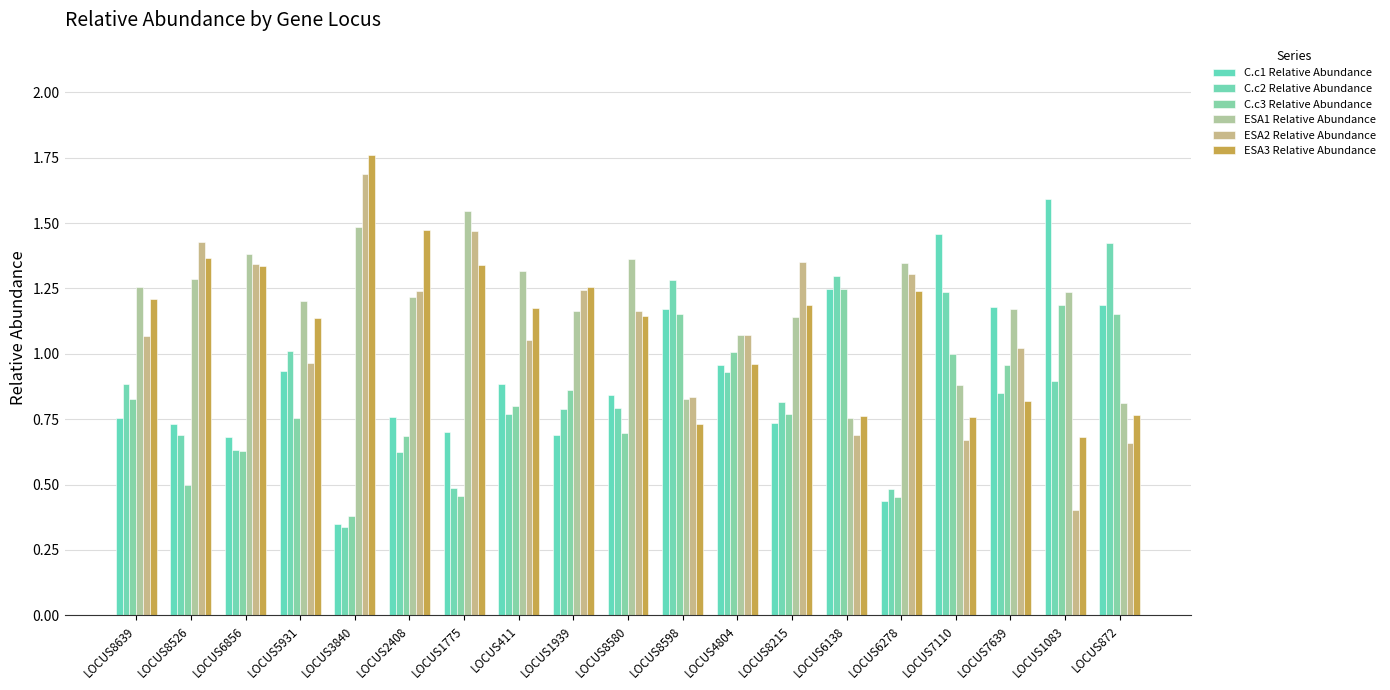

Rank the series by their maximum value, from highest to lowest.

ESA3 Relative Abundance, ESA2 Relative Abundance, C.c1 Relative Abundance, ESA1 Relative Abundance, C.c2 Relative Abundance, C.c3 Relative Abundance